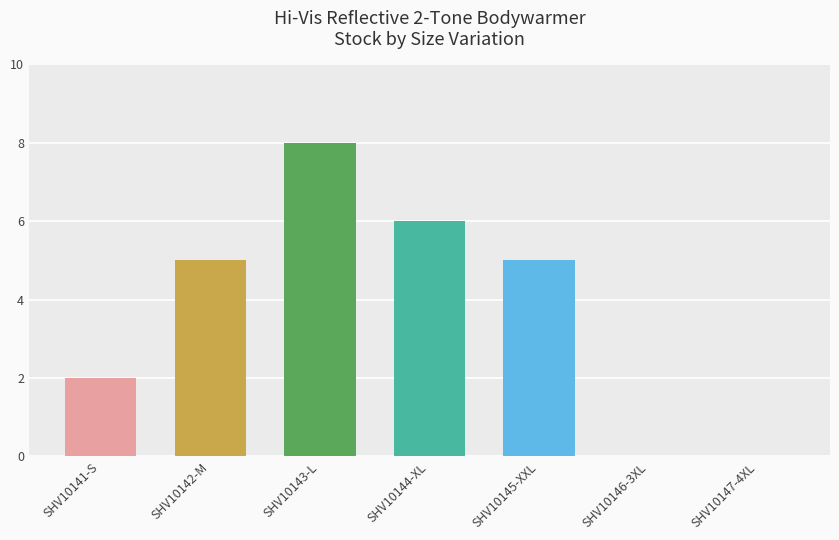

What is the change in value from SHV10143-L to SHV10145-XXL?

-3